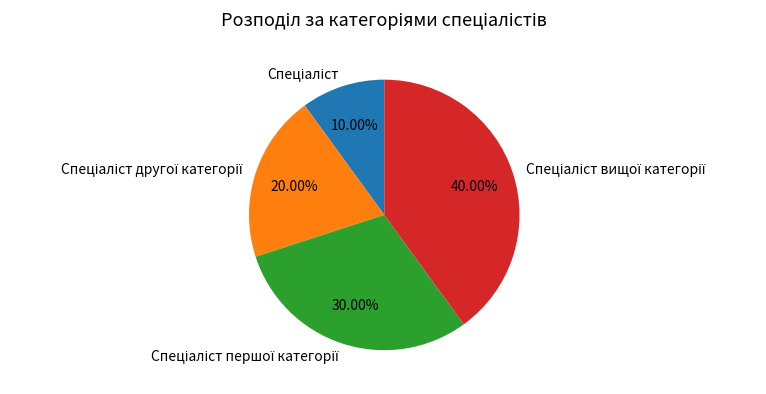

Is there any slice that represents more than half of the pie?

No